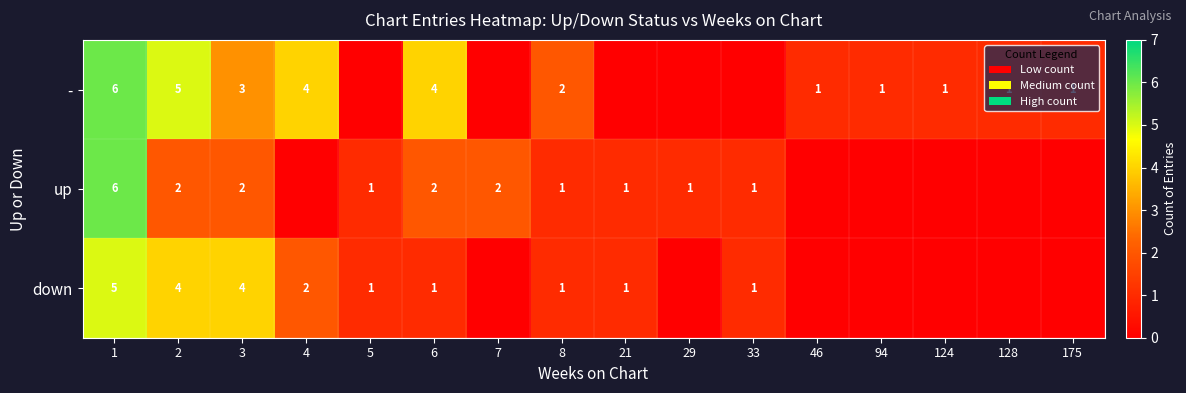

At how many categories does at least one series exceed 1?

7